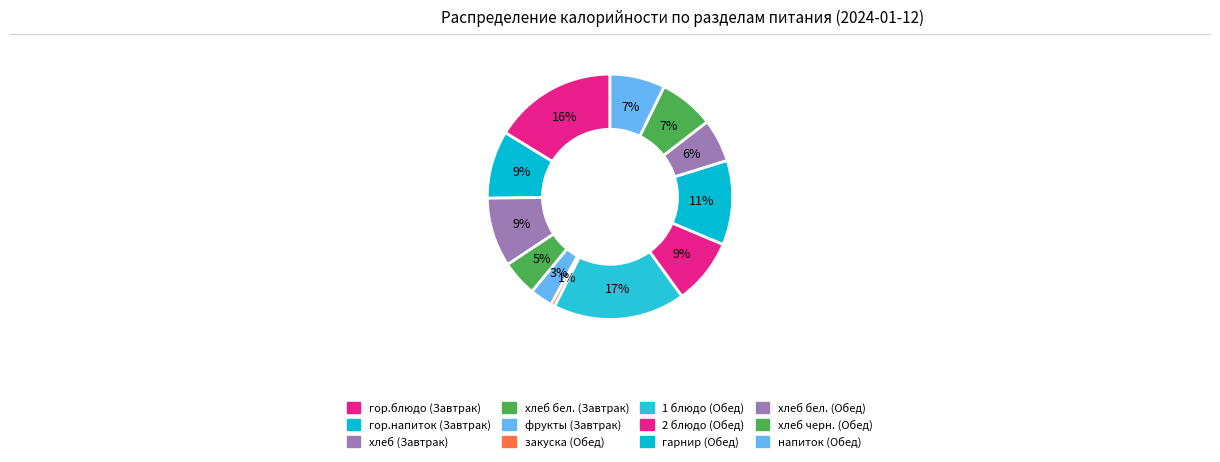

Count the number of slices in the pie.

12